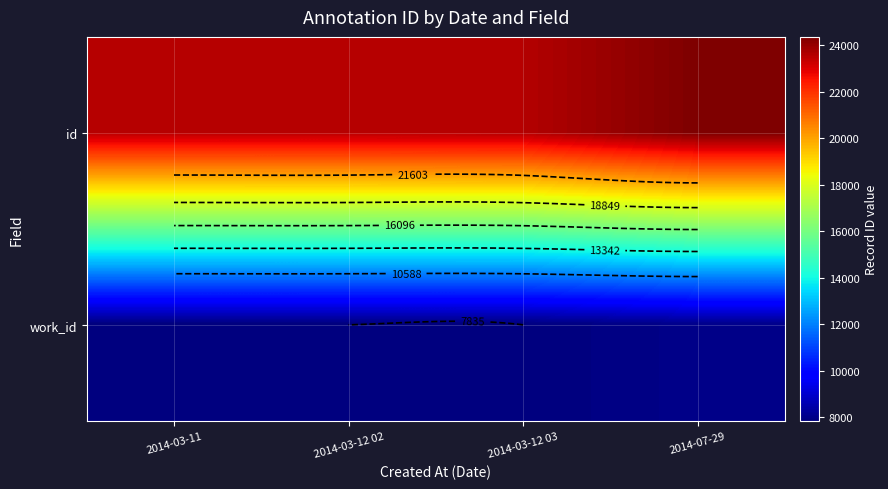

What is the sum of the id values at 2014-07-29 and 2014-03-11?

47903